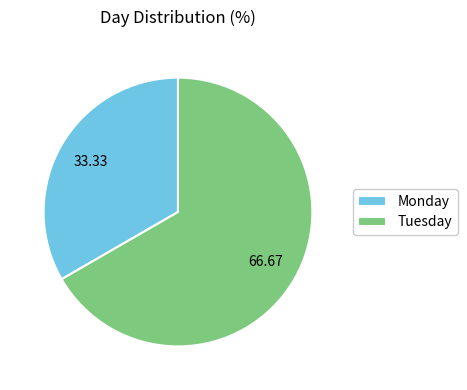

Between Monday and Tuesday, which is larger?

Tuesday